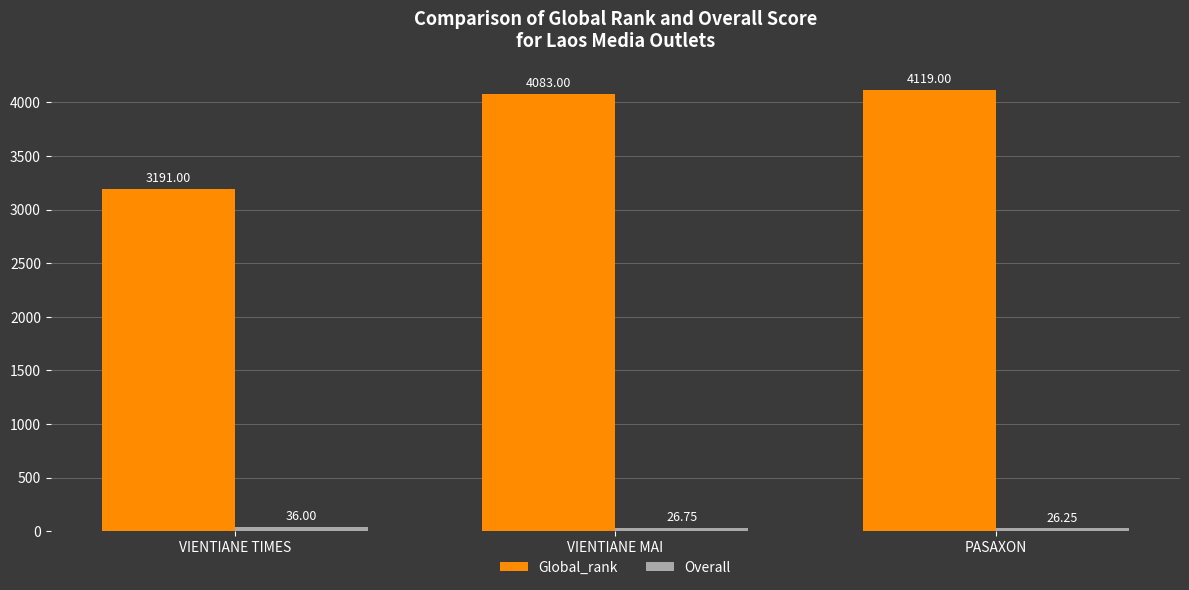

What value does the Global_rank series have at VIENTIANE MAI?

4083.0